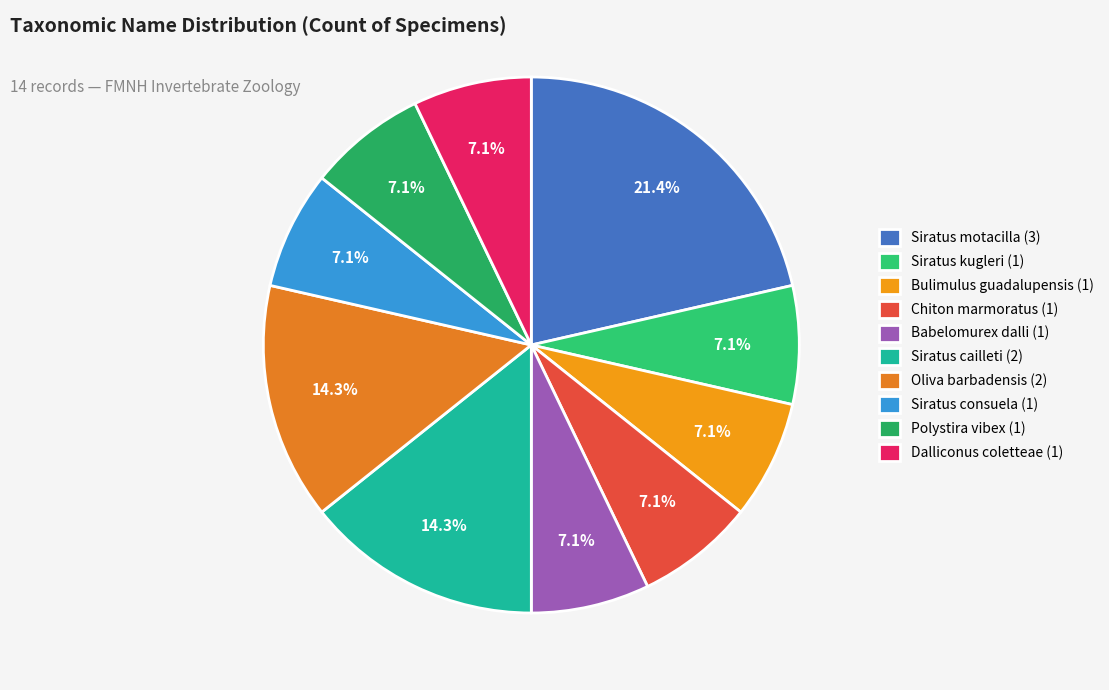

How many slices are in this pie chart?

10